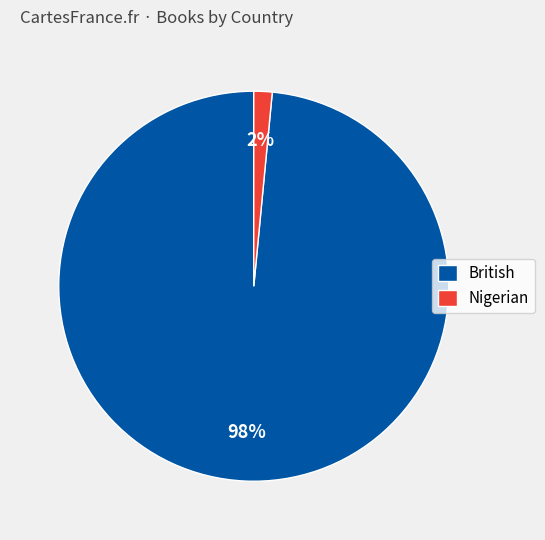

Which category has the biggest portion of the pie?

British